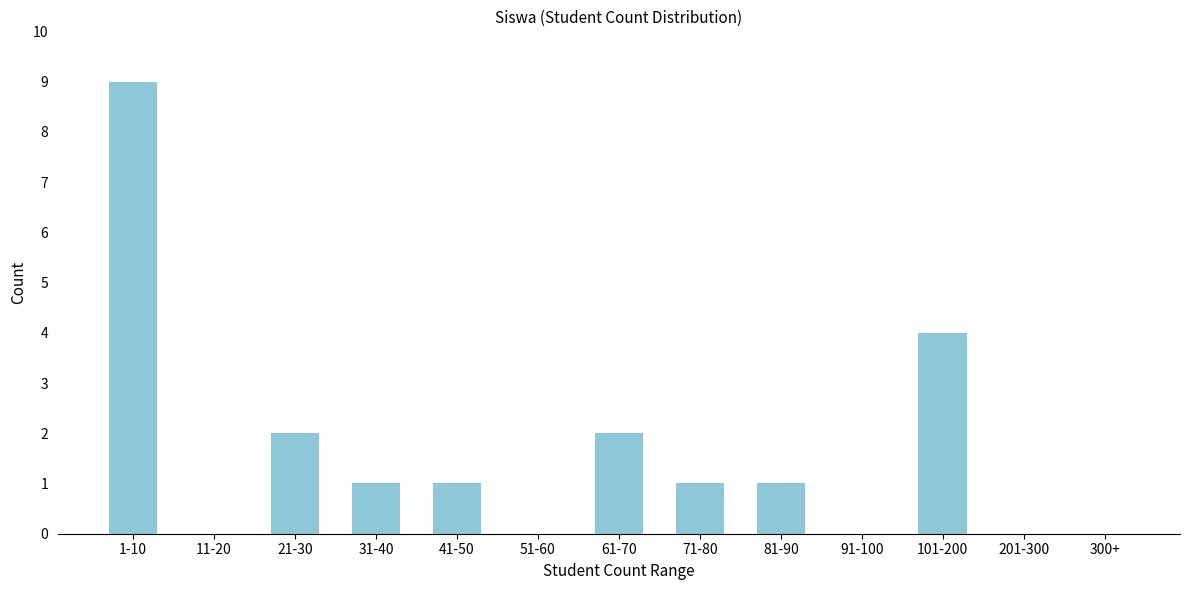

Reading right to left, what are all the values shown in this chart?

300+=0	201-300=0	101-200=4	91-100=0	81-90=1	71-80=1	61-70=2	51-60=0	41-50=1	31-40=1	21-30=2	11-20=0	1-10=9